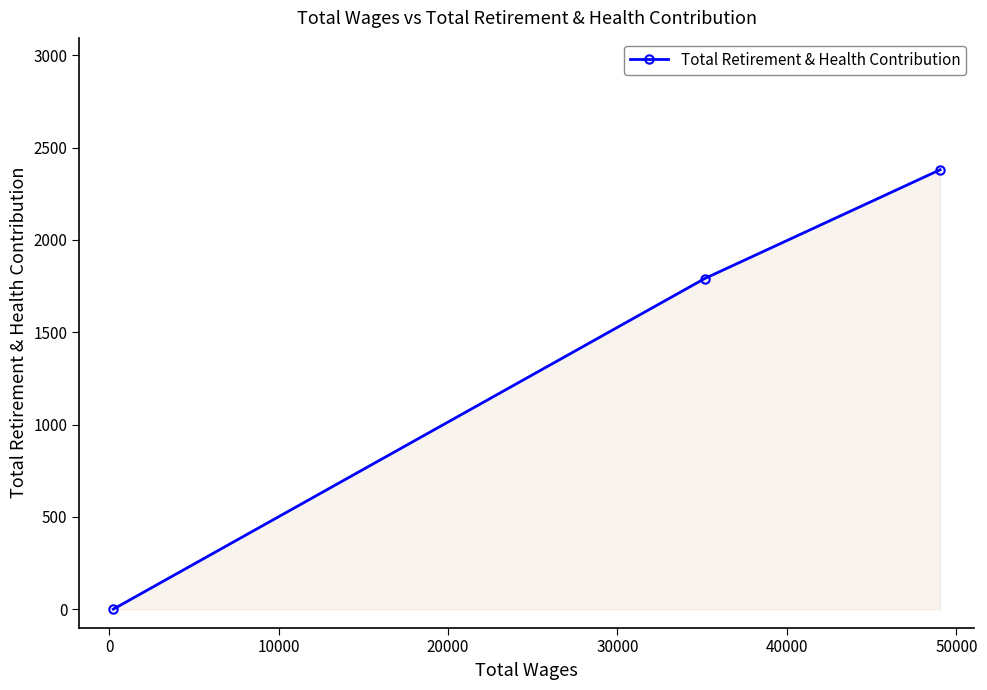

What is the maximum value shown in the chart?

2379.9